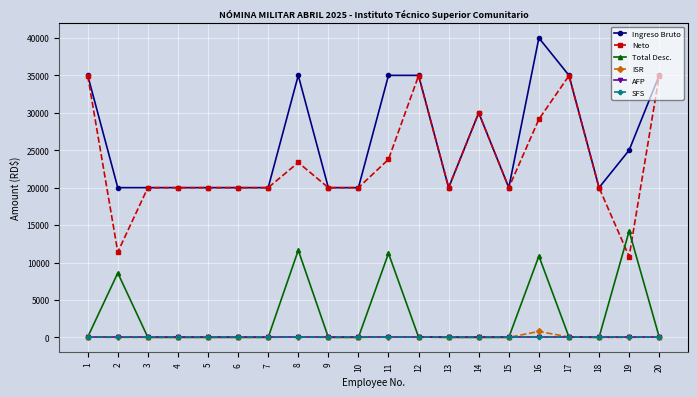

Is this an area chart (filled region under the line)?

No